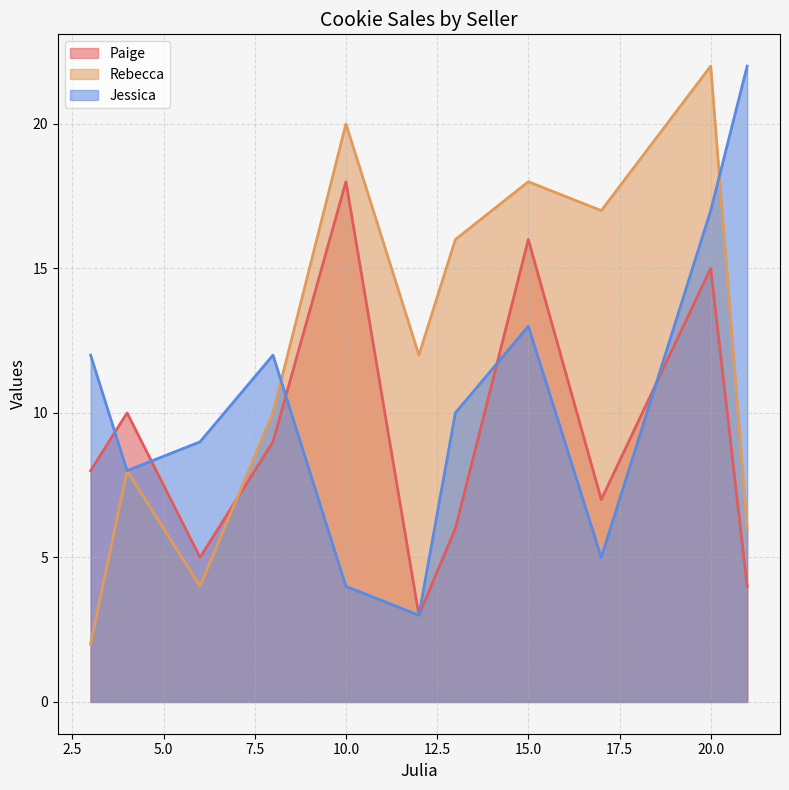

Reading right to left, transcribe all the data shown in this chart.

Paige: 3=8	21=4	12=3	4=10	6=5	17=7	8=9	13=6	20=15	10=18	15=16
Rebecca: 3=2	21=6	12=12	4=8	6=4	17=17	8=10	13=16	20=22	10=20	15=18
Jessica: 3=12	21=22	12=3	4=8	6=9	17=5	8=12	13=10	20=17	10=4	15=13